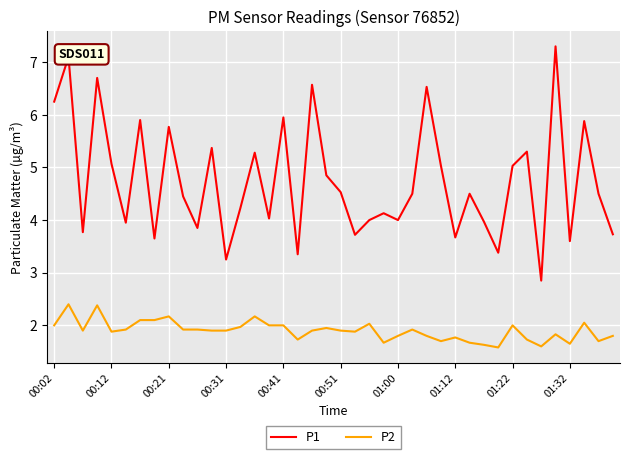

What is the minimum value for P2?

1.6